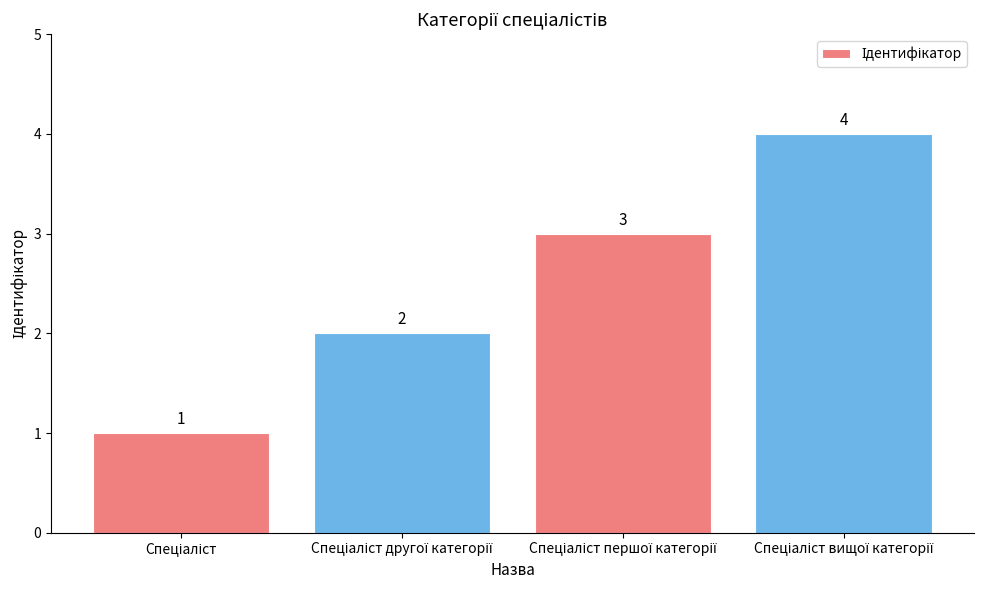

What is the difference between the maximum and minimum values?

3